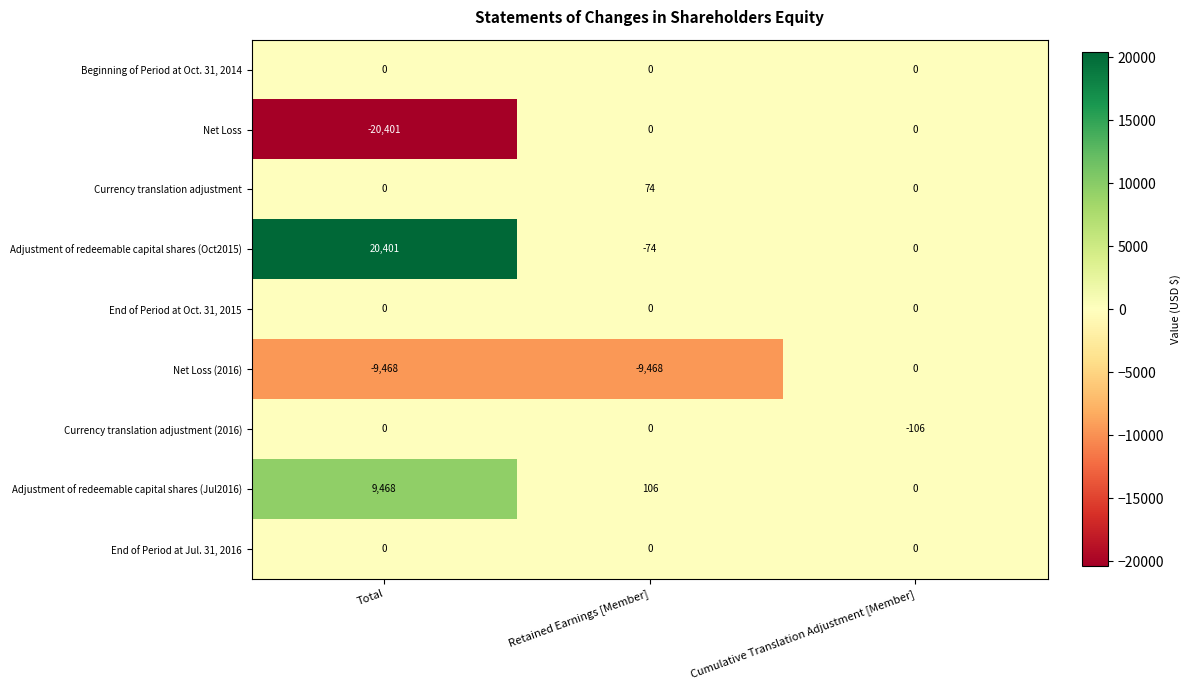

Is it true that Currency translation adjustment (2016) equals -164 at Cumulative Translation Adjustment [Member]?

False